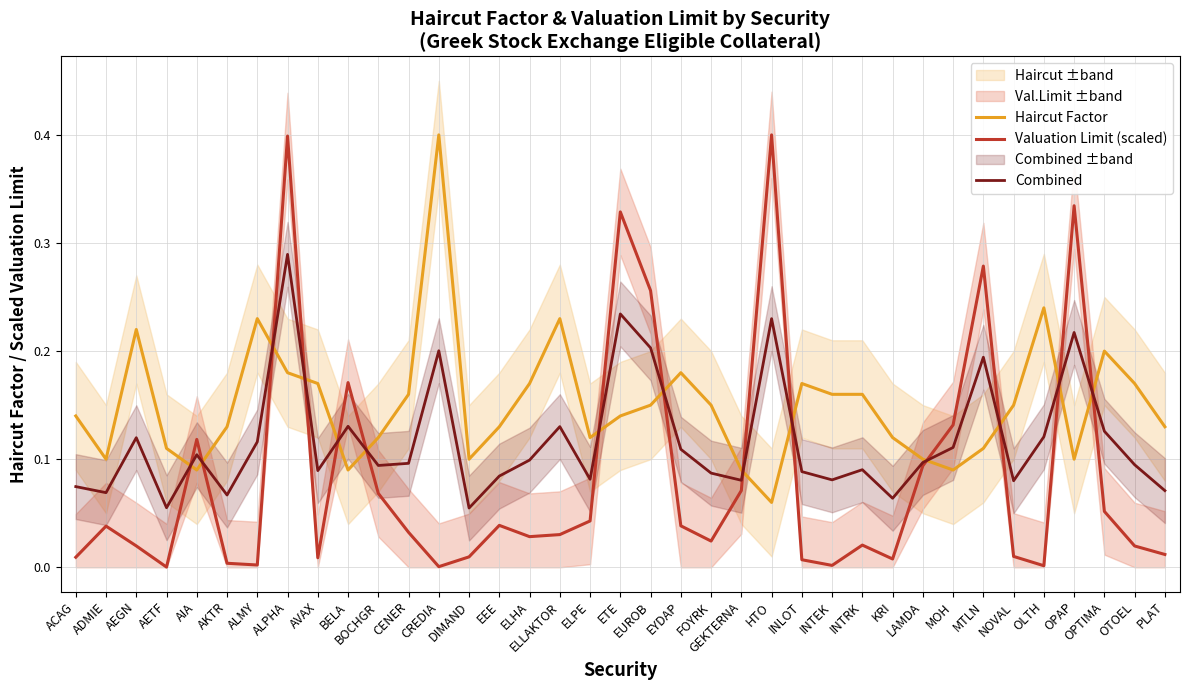

What are all the series names shown in the legend?

Haircut Factor, Valuation Limit (scaled), Combined